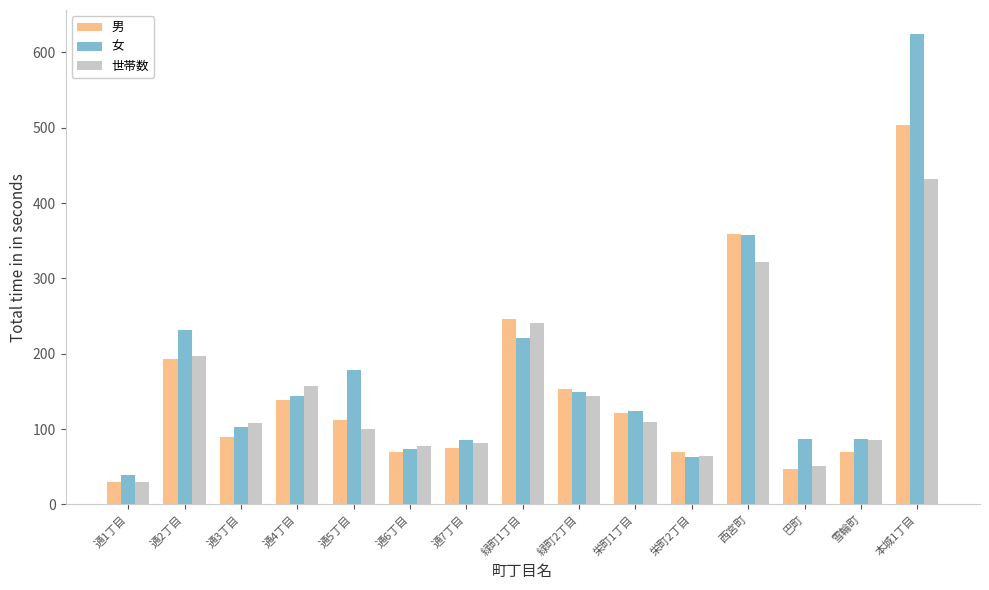

True or false: 世帯数 has a value of 241 at 緑町1丁目.

True